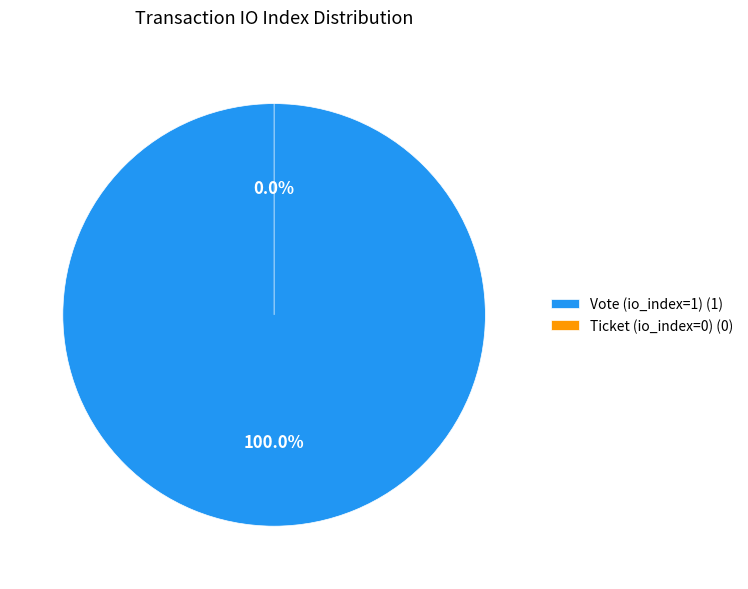

Which category has the smallest portion of the pie?

Ticket (io_index=0)